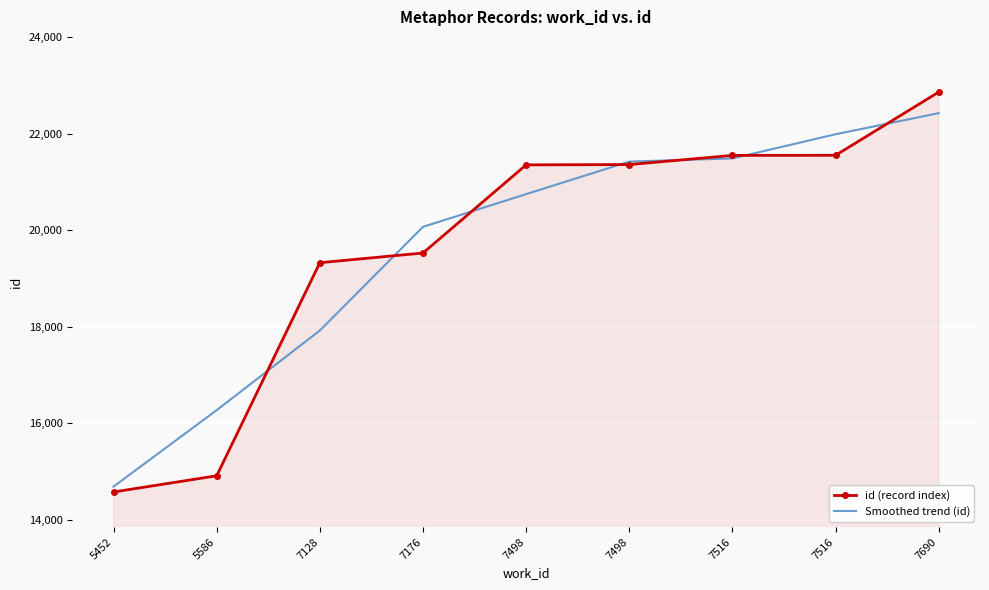

What is the sum of the Smoothed trend (id) values at 5452 and 7128?

32607.0